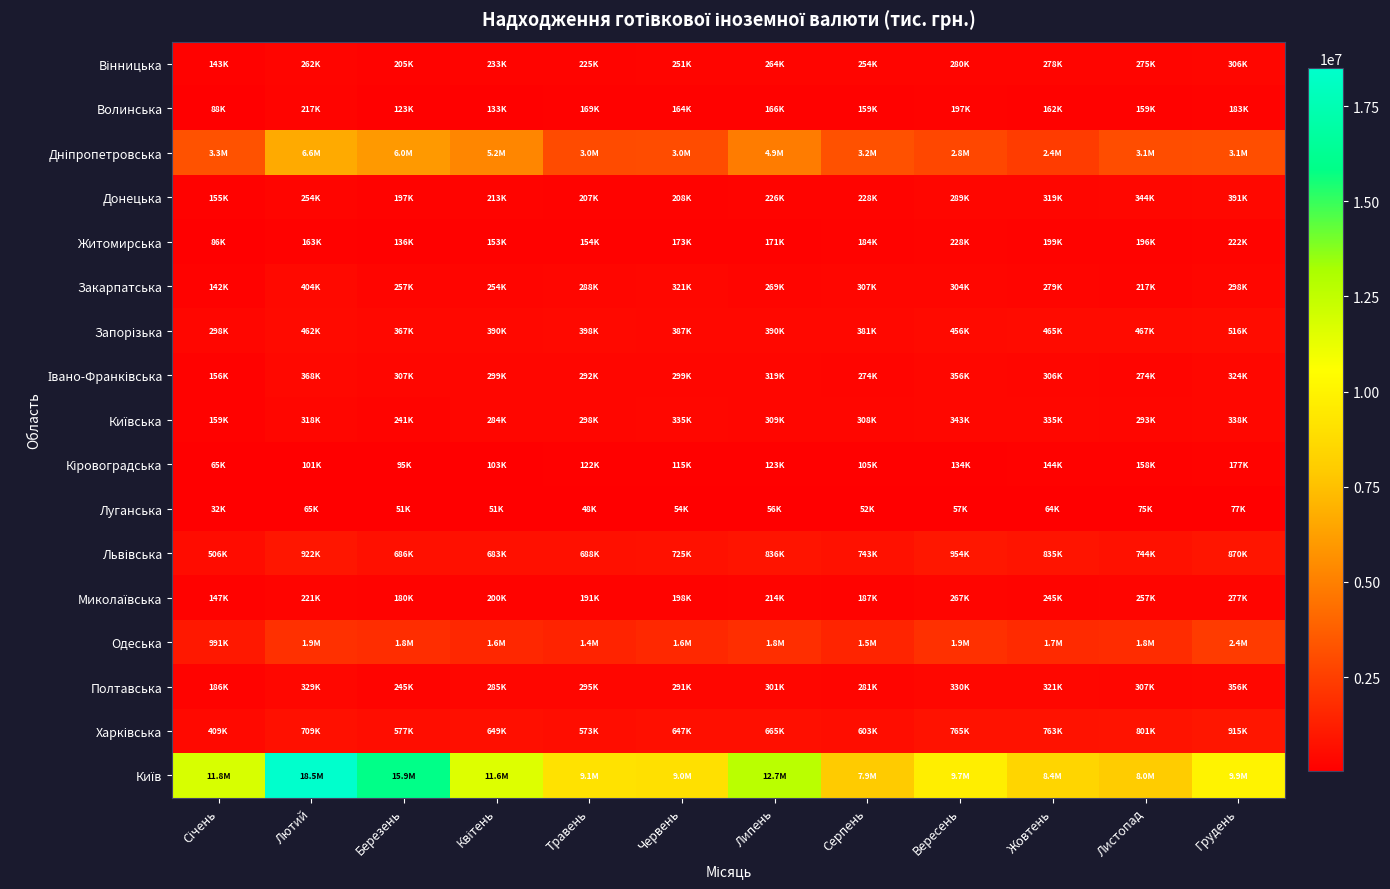

Rank the series by their maximum value, from highest to lowest.

Київ, Дніпропетровська, Одеська, Львівська, Харківська, Запорізька, Закарпатська, Донецька, Івано-Франківська, Полтавська, Київська, Вінницька, Миколаївська, Житомирська, Волинська, Кіровоградська, Луганська